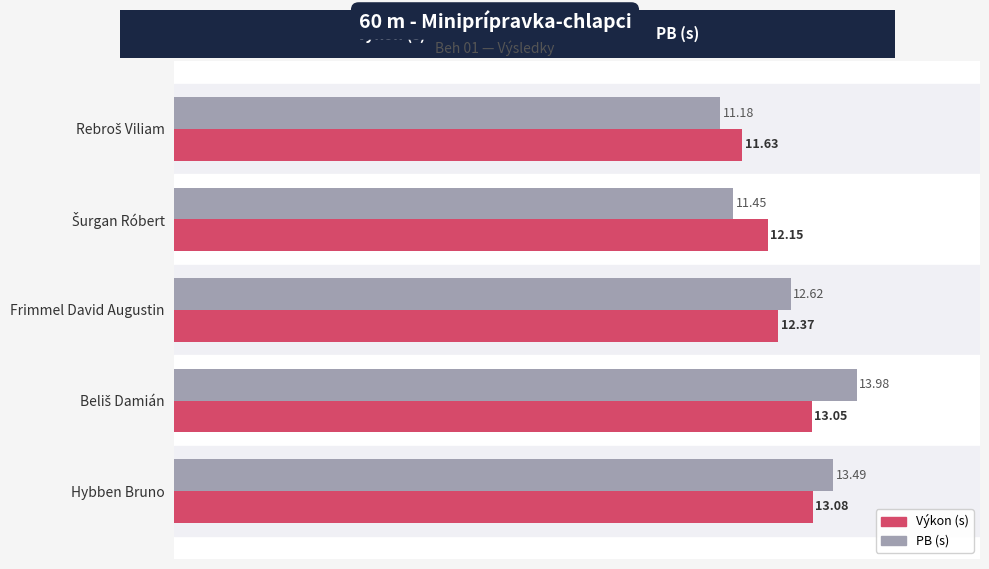

What are all the series names shown in the legend?

Výkon (s), PB (s)